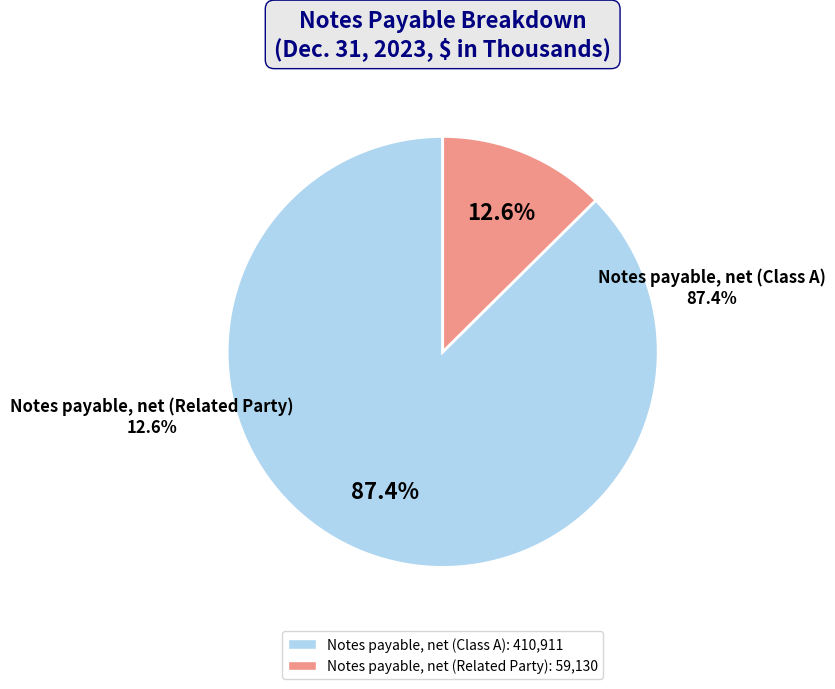

Count the number of slices in the pie.

2